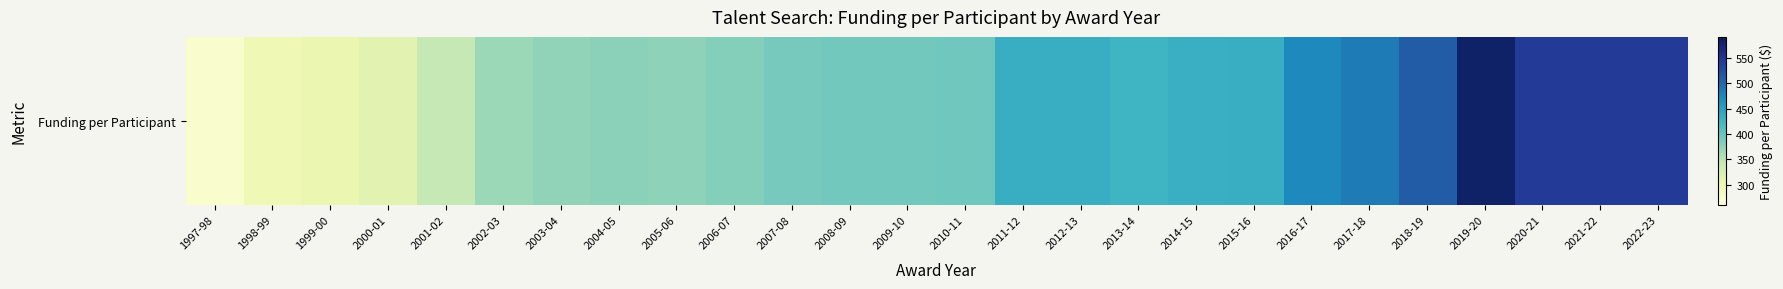

Which has a higher value, 2003-04 or 2021-22?

2021-22